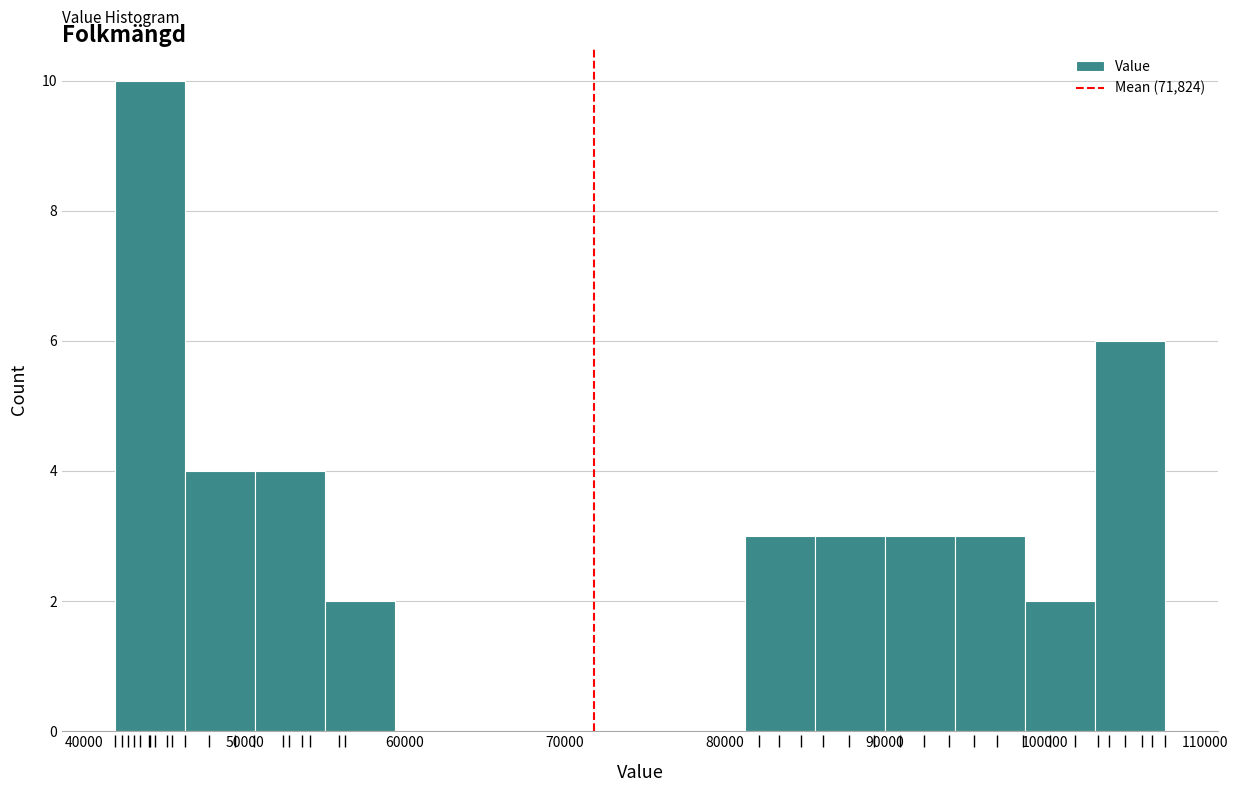

Reading left to right, list every bar in this chart as the range it spans on the x-axis followed by its height. Neither the bar edges nor the heights are printed on the chart, so give them approximately, as read against the axes.

42000 to 46000: 10
46000 to 51000: 4
51000 to 55000: 4
55000 to 59000: 2
59000 to 64000: 0
64000 to 68000: 0
68000 to 73000: 0
73000 to 77000: 0
77000 to 81000: 0
81000 to 86000: 3
86000 to 90000: 3
90000 to 94000: 3
94000 to 99000: 3
99000 to 103000: 2
103000 to 108000: 6